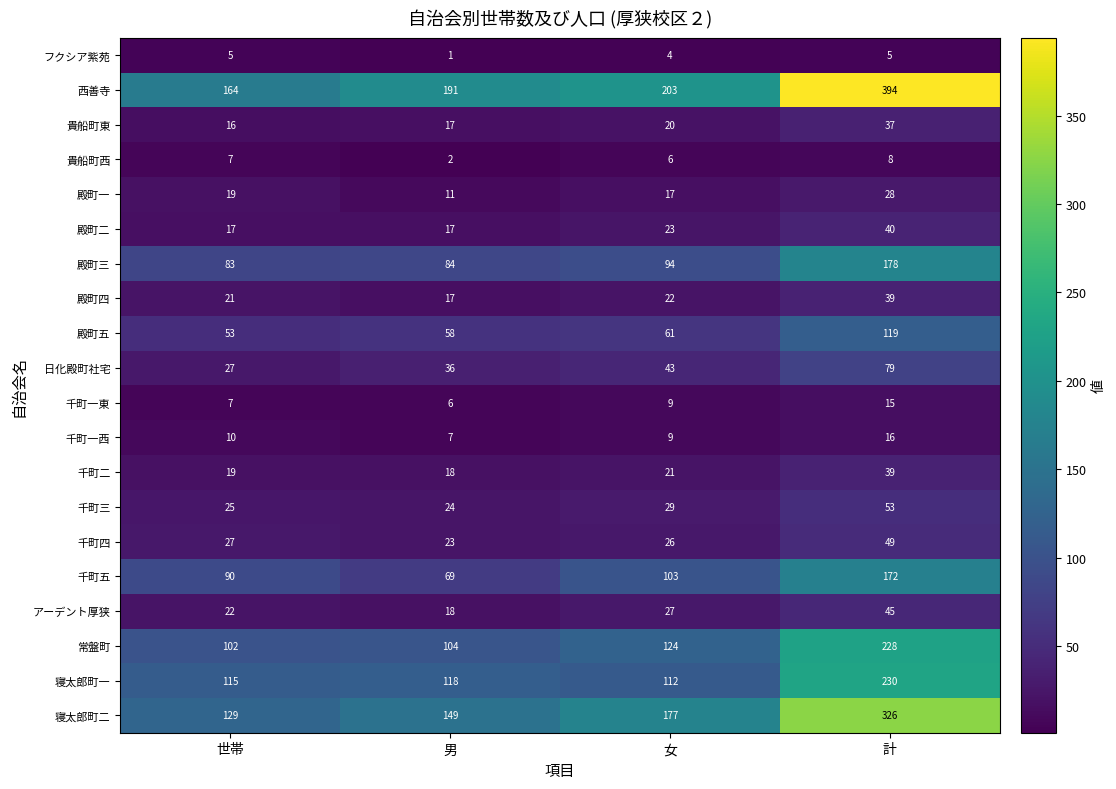

At how many categories does at least one series exceed 212?

1